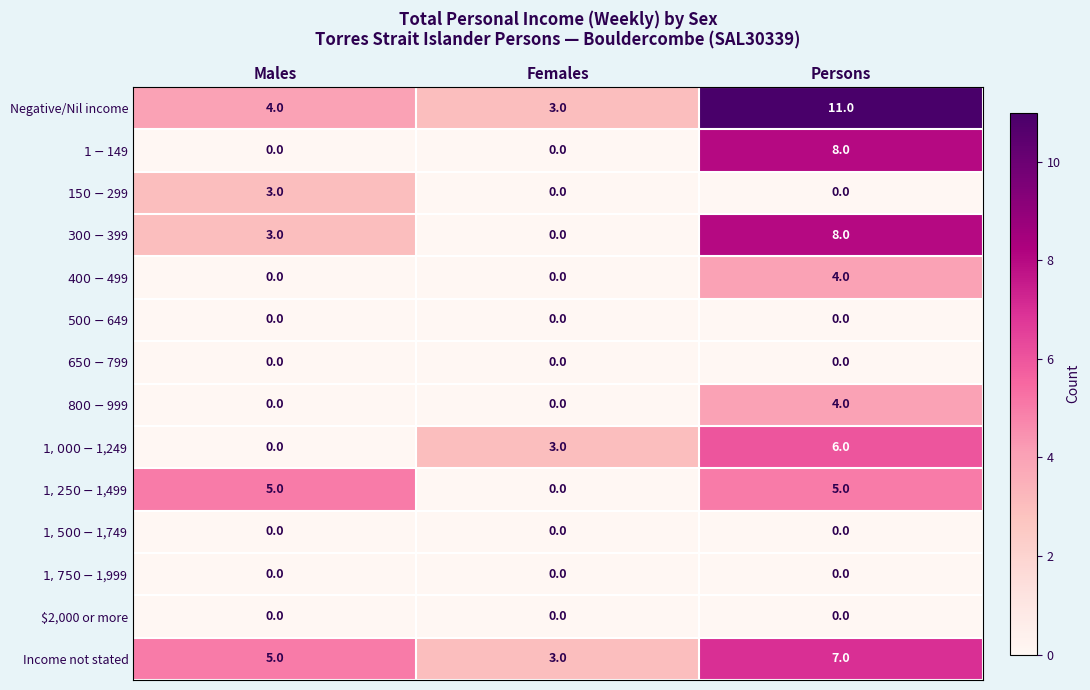

At which category is the sum across all series the highest?

Persons